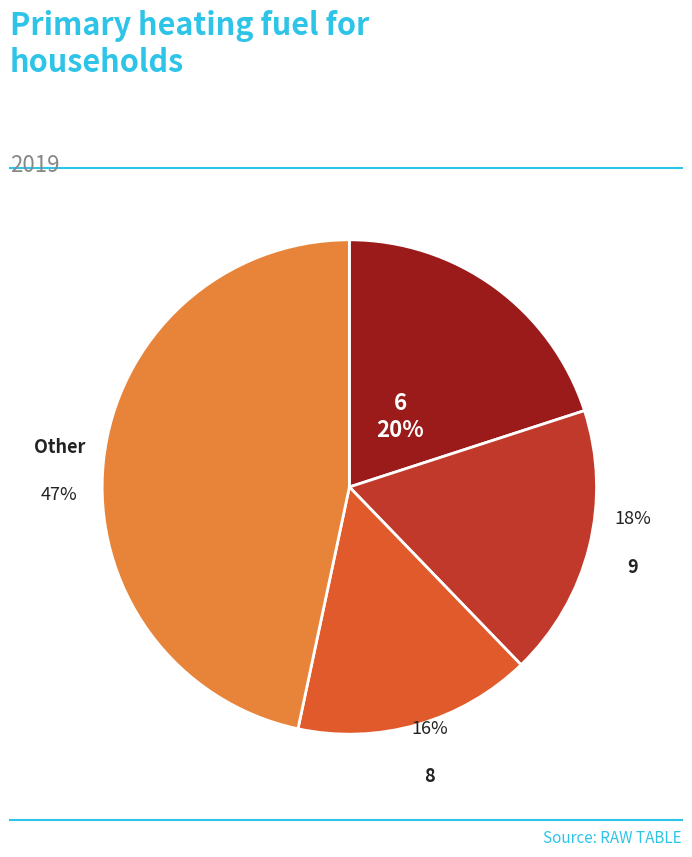

To the nearest percent, what is the average slice percentage?

25%